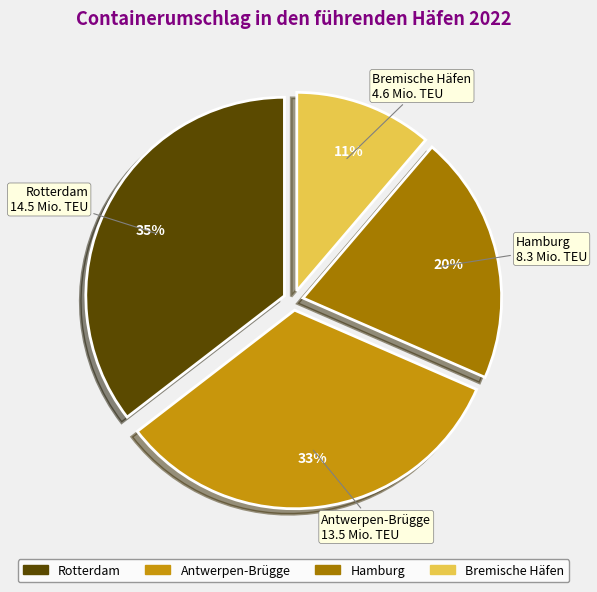

To the nearest percent, what is the average slice percentage?

25%